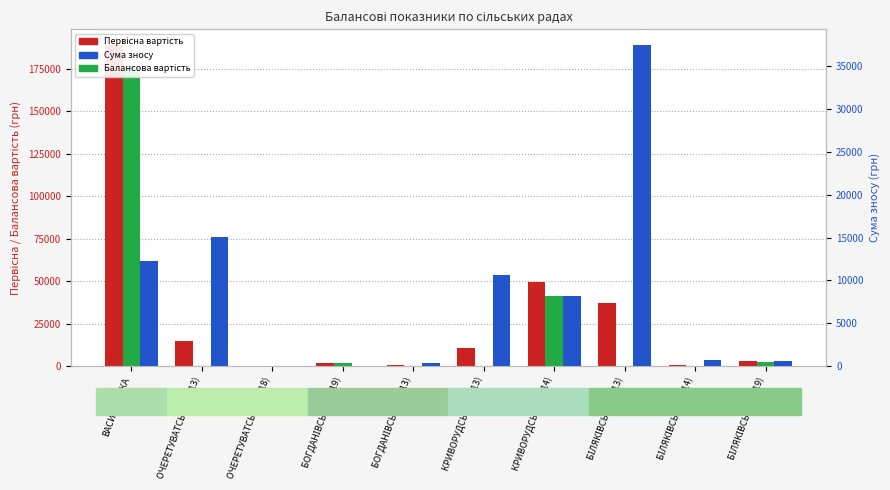

Is it true that Первісна вартість equals 109 at ОЧЕРЕТУВАТСЬКА (1018)?

False